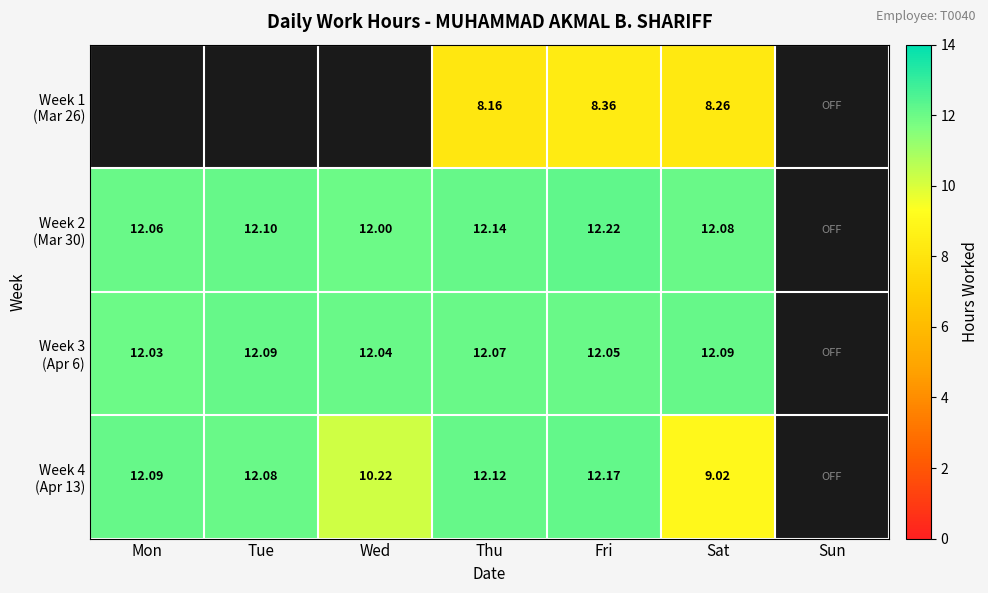

At which category is the sum across all series the highest?

Fri